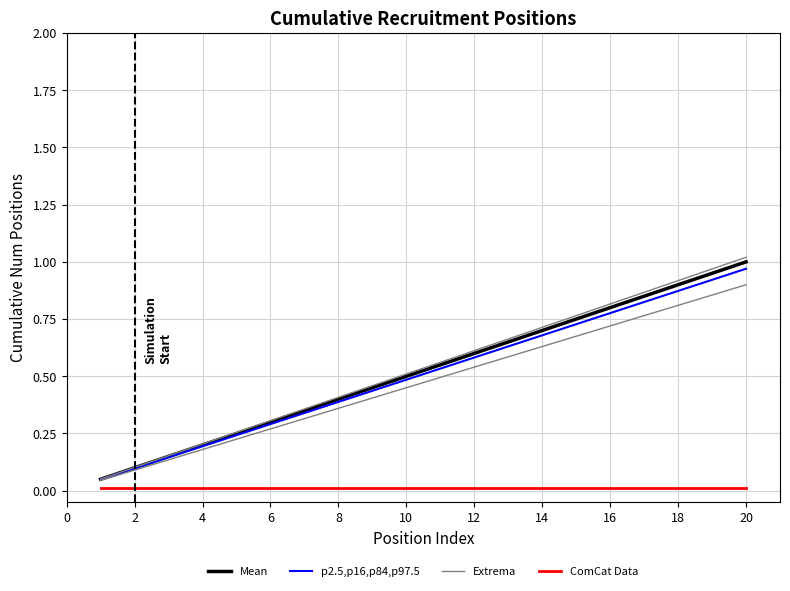

Is the value of Mean at 17 greater than the value of ComCat Data at 14?

Yes